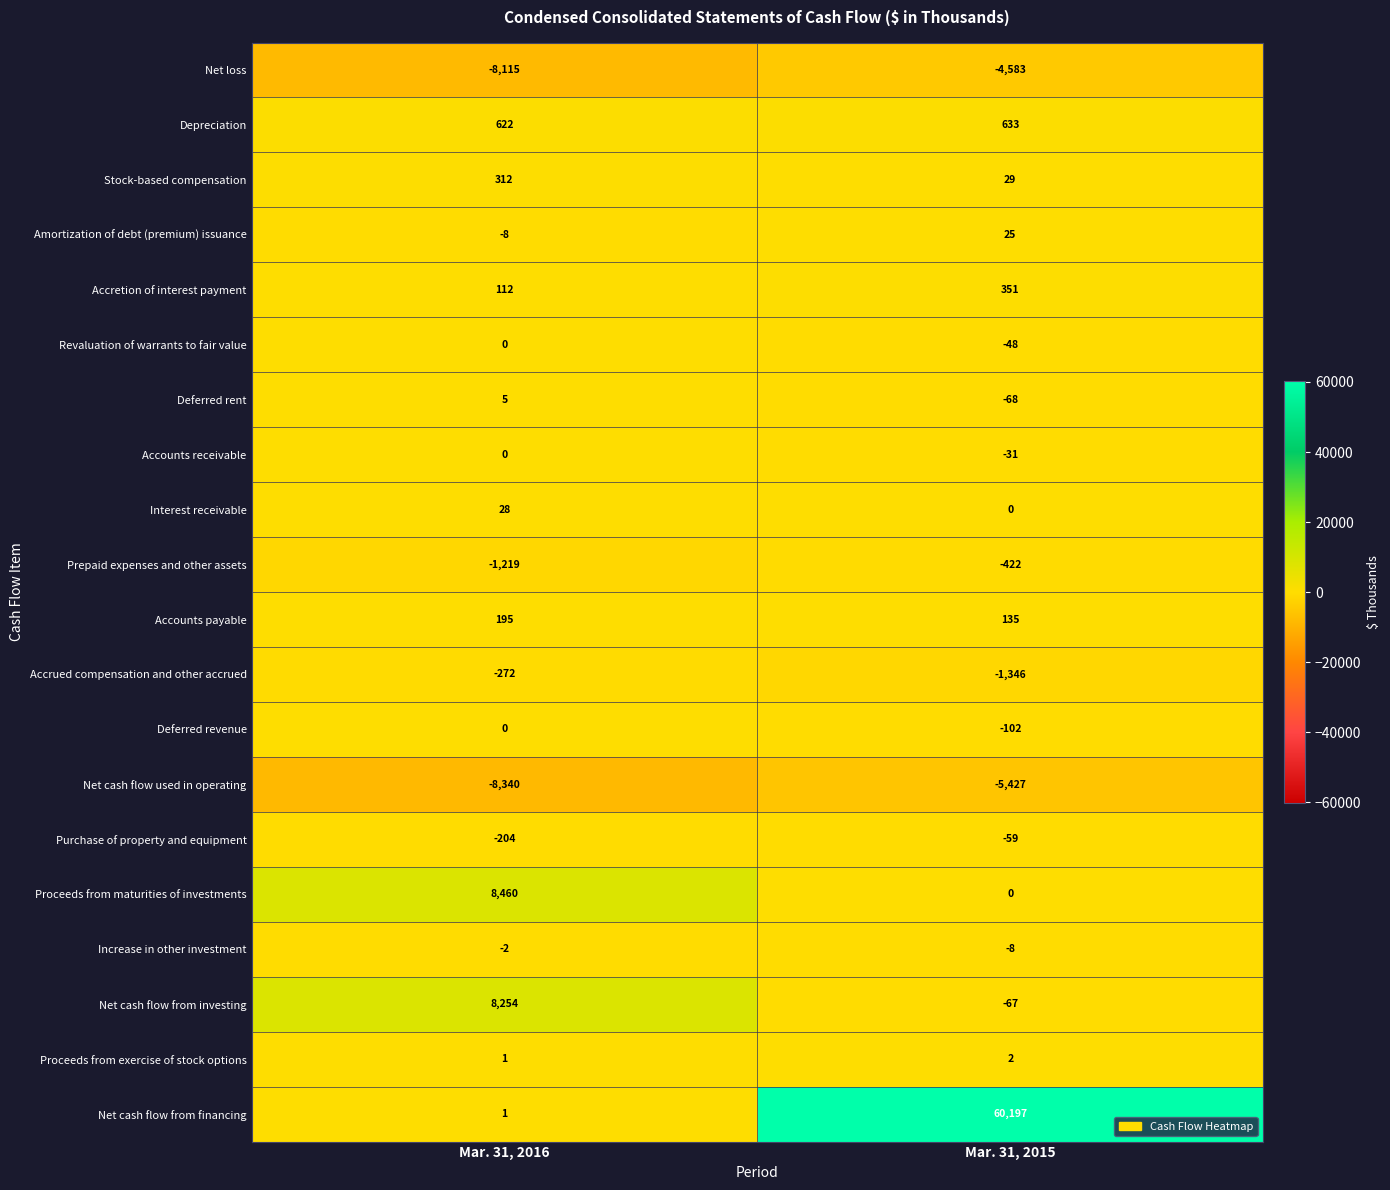

Between Mar. 31, 2016 and Mar. 31, 2015, which series saw the biggest shift?

Net cash flow from financing